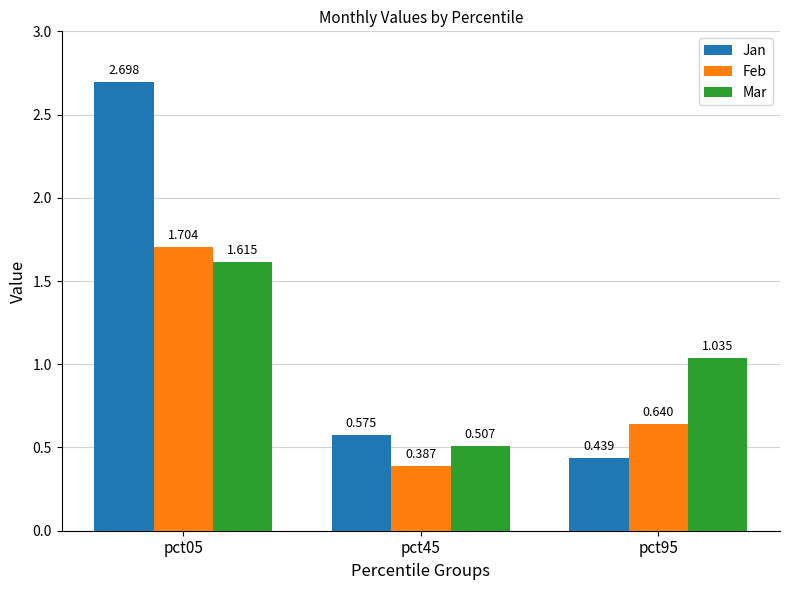

Are the bars horizontal?

No